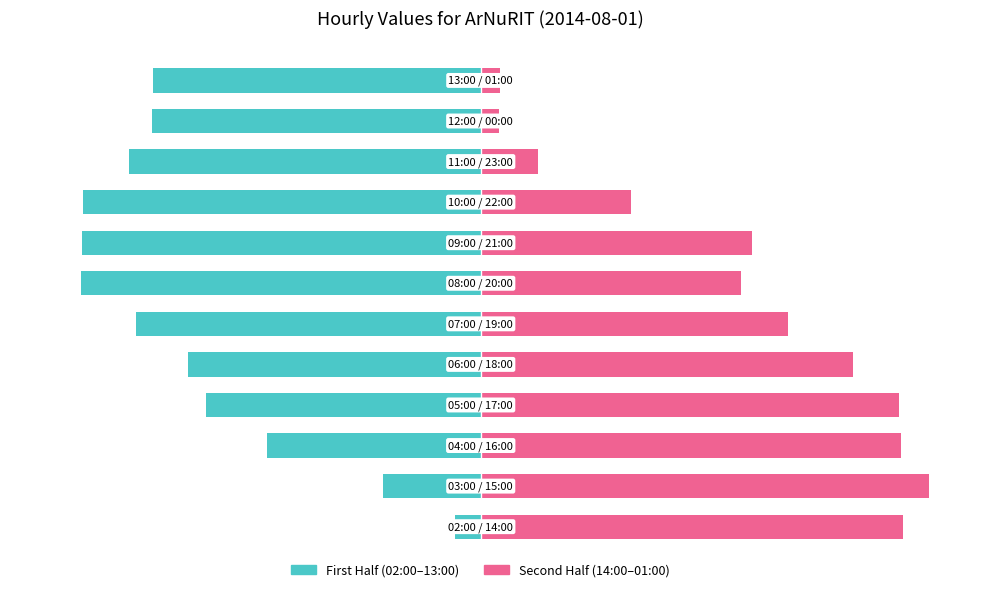

What is the highest value of the ArNuRIT (first half) series?

-5.8